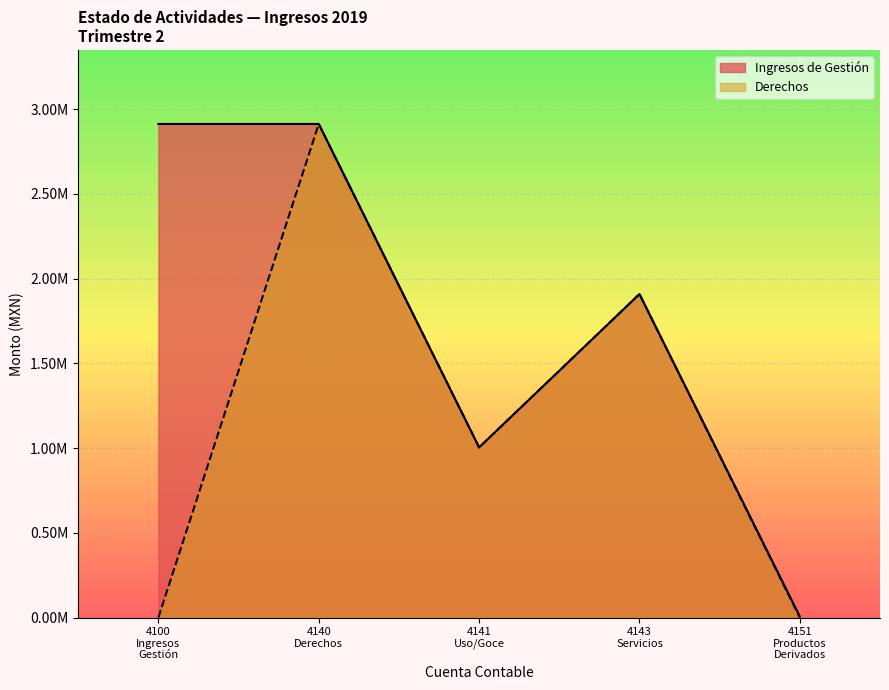

What are all the series names shown in the legend?

Ingresos de Gestión, Derechos